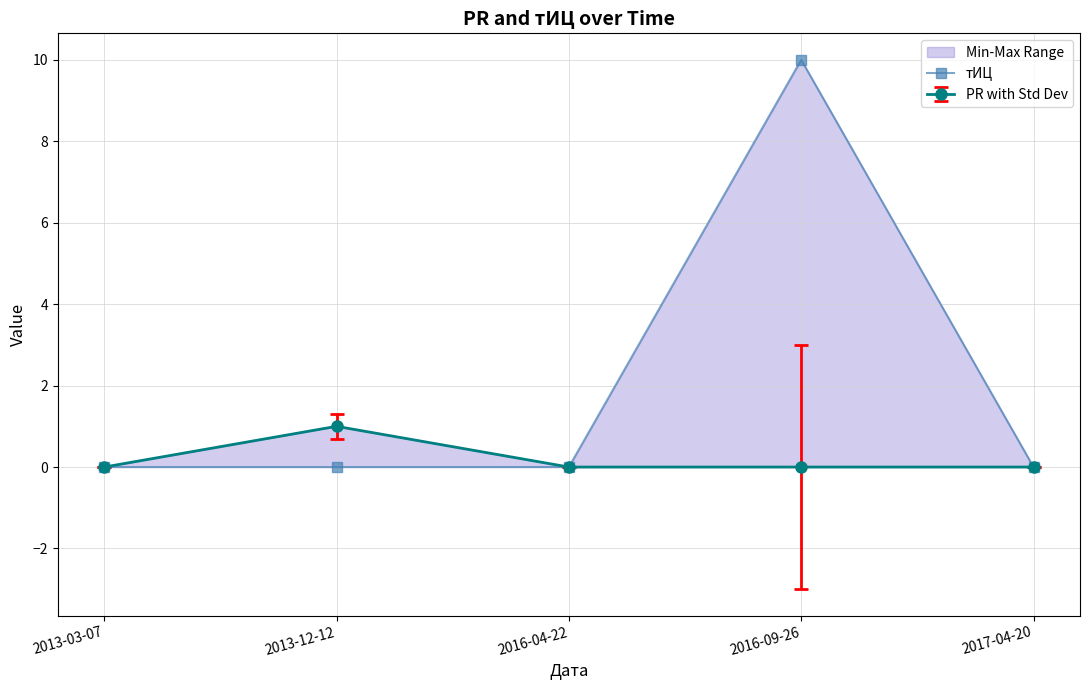

What is the average value?

2